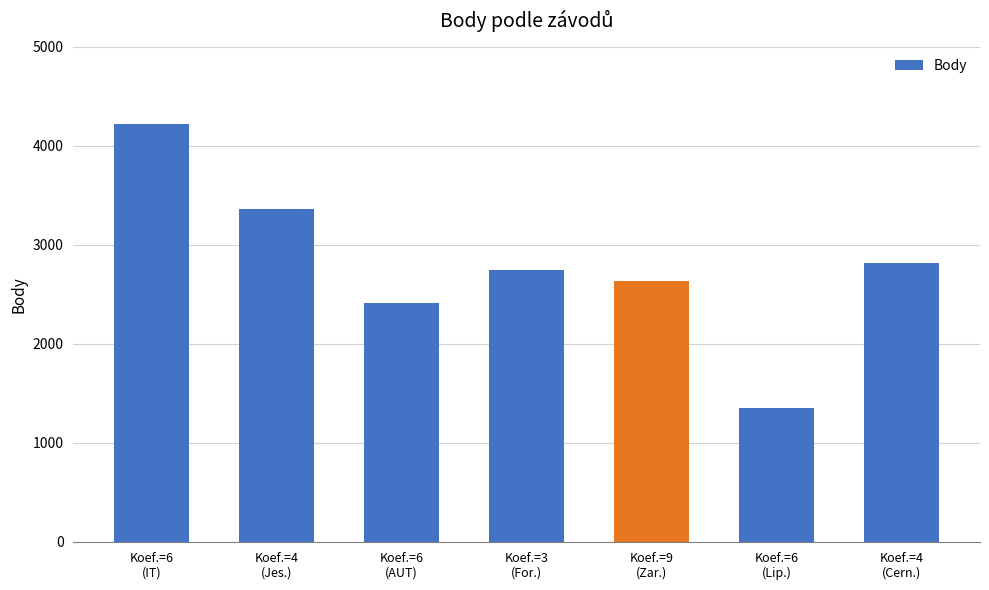

Rank the categories by value from lowest to highest.

Koef.=6
(Lip.), Koef.=6
(AUT), Koef.=9
(Zar.), Koef.=3
(For.), Koef.=4
(Cern.), Koef.=4
(Jes.), Koef.=6
(IT)